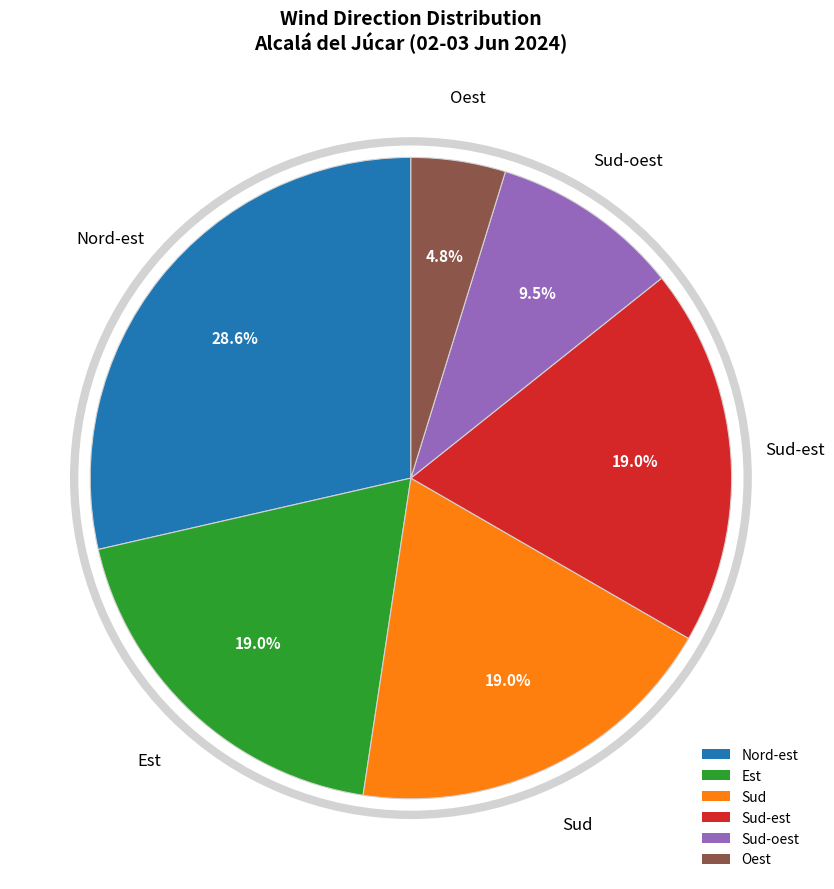

Approximately how many times larger is the value at Oest compared to Est?

0.3